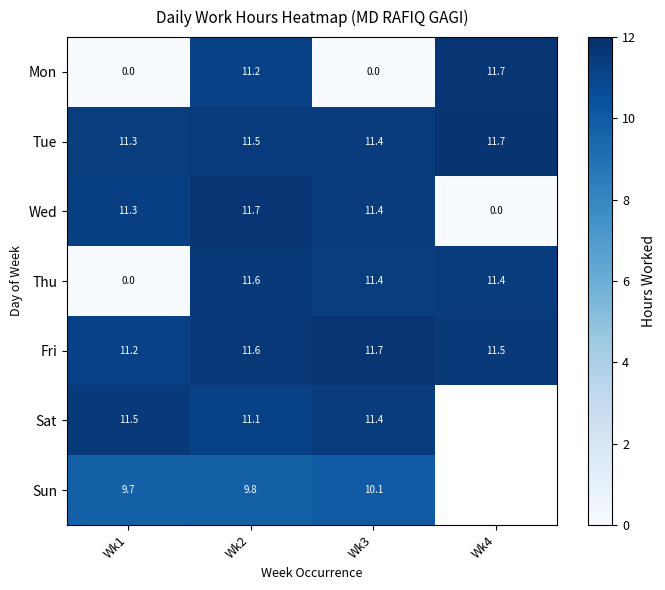

Which category has the highest value across all series?

Wk4